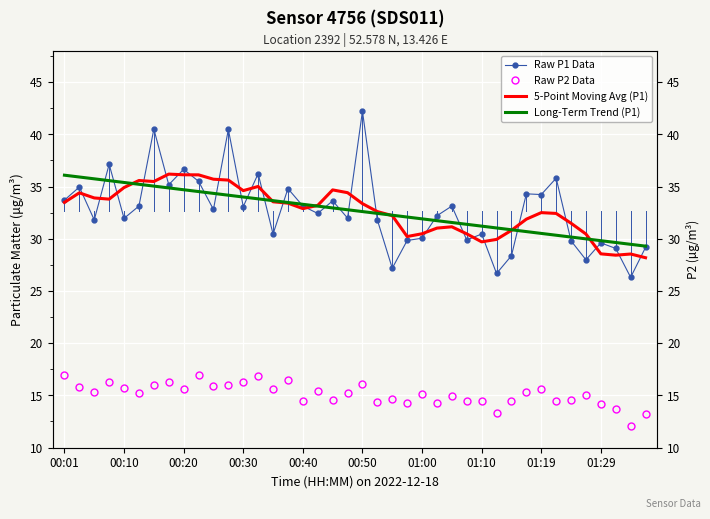

Reading left to right, transcribe all the data shown in this chart.

Raw P1 Data: 33.7	35.0	31.8	37.1	31.9	33.1	40.5	35.2	36.6	35.5	32.8	40.5	33.1	36.2	30.4	34.8	33.1	32.4	33.6	32.0	42.2	31.8	27.2	29.8	30.1	32.2	33.1	29.9	30.4	26.7	28.4	34.3	34.2	35.8	29.8	28.0	29.6	29.1	26.3	29.2
Raw P2 Data: 16.9	15.8	15.3	16.3	15.7	15.2	16.0	16.2	15.7	16.9	15.9	16.0	16.3	16.9	15.6	16.5	14.5	15.4	14.6	15.2	16.1	14.4	14.6	14.2	15.1	14.2	14.9	14.4	14.4	13.3	14.5	15.3	15.6	14.5	14.6	15.1	14.2	13.7	12.1	13.2
5-Point Moving Avg (P1): 33.5	34.4	33.9	33.8	34.9	35.6	35.5	36.2	36.1	36.1	35.7	35.6	34.6	35.0	33.5	33.4	32.9	33.2	34.7	34.4	33.4	32.6	32.2	30.2	30.5	31.0	31.1	30.5	29.7	29.9	30.8	31.9	32.5	32.4	31.5	30.4	28.6	28.4	28.5	28.2
Long-Term Trend (P1): 36.1	35.9	35.7	35.6	35.4	35.2	35.0	34.9	34.7	34.5	34.3	34.2	34.0	33.8	33.6	33.5	33.3	33.1	32.9	32.8	32.6	32.4	32.3	32.1	31.9	31.7	31.6	31.4	31.2	31.0	30.9	30.7	30.5	30.3	30.2	30.0	29.8	29.6	29.5	29.3